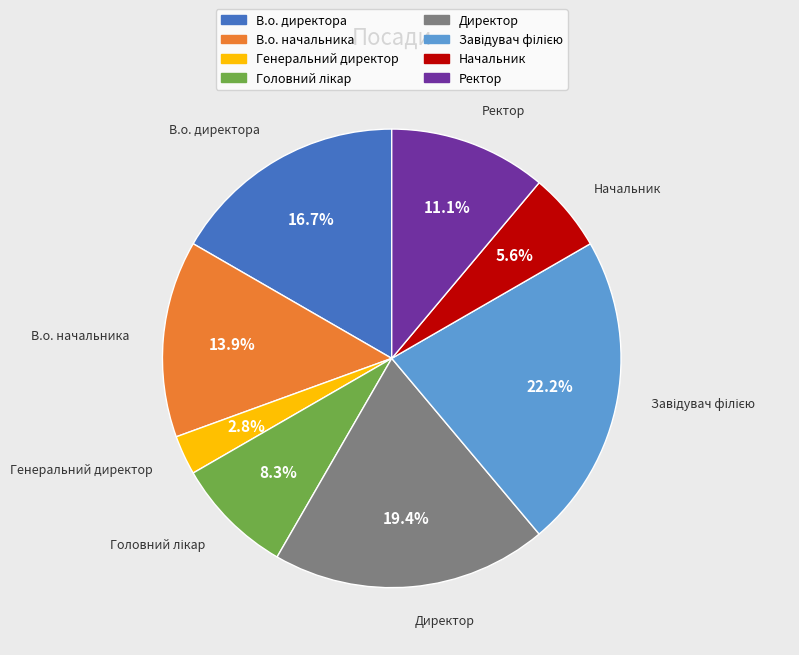

Which category has the smallest portion of the pie?

Генеральний директор